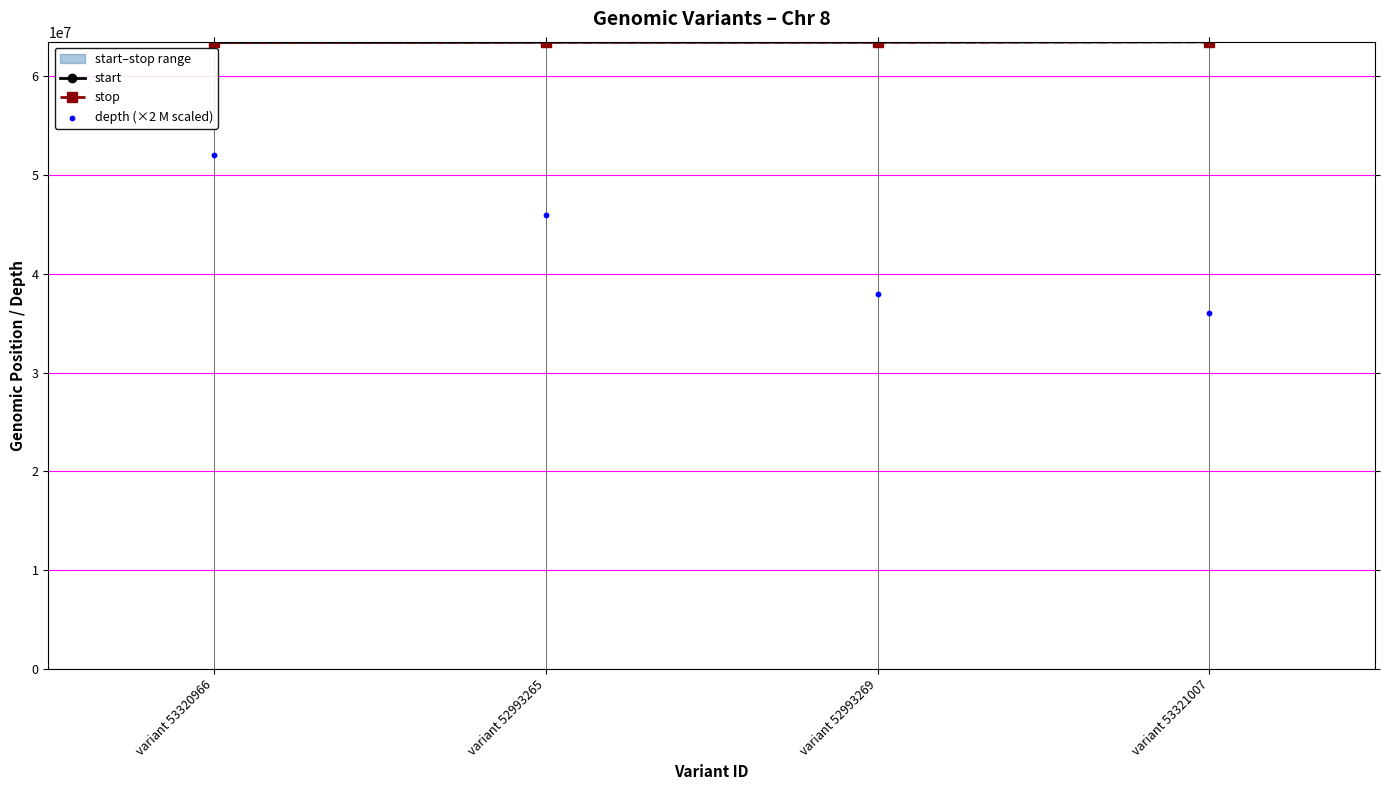

Which series has the widest spread of Y values?

depth (×2 M scaled)